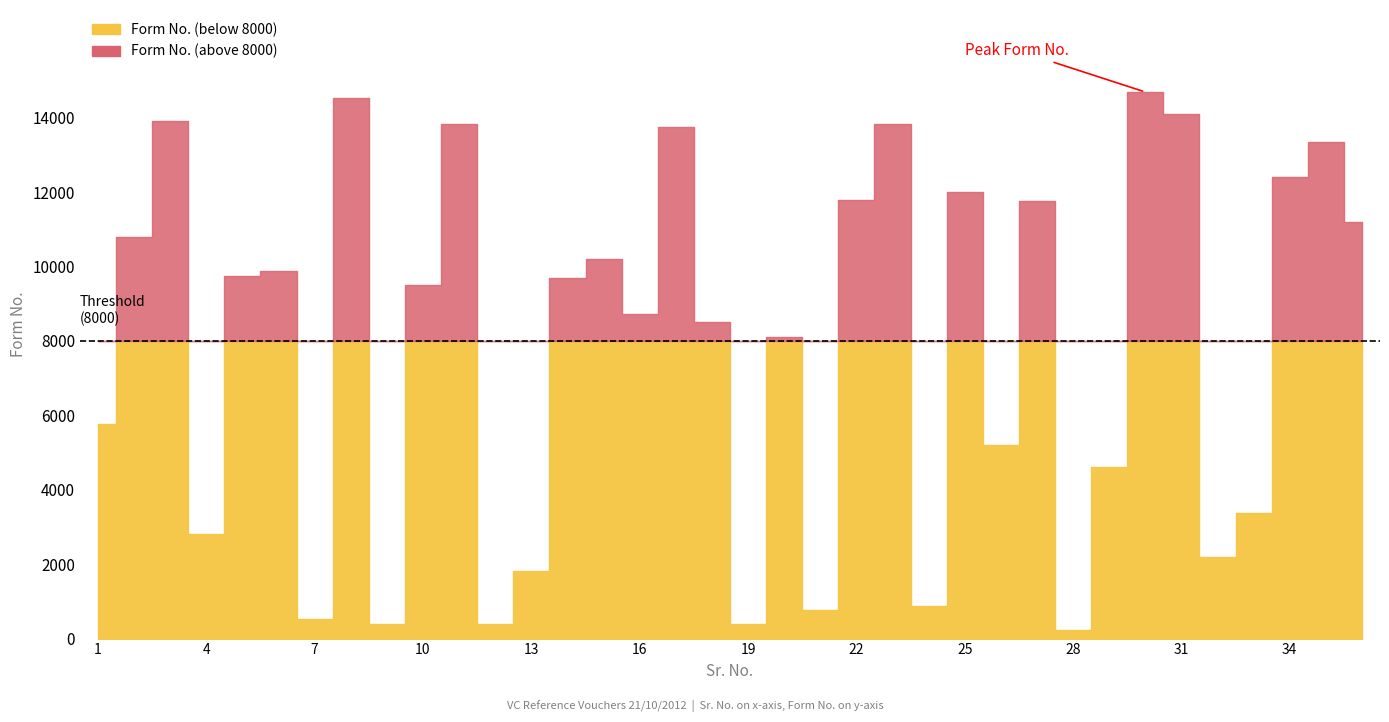

Reading left to right, transcribe all the data shown in this chart.

5777	10788	13917	2806	9754	9879	522	14520	385	9489	13821	384	1824	9684	10187	8710	13750	8510	390	8098	763	11784	13830	884	12006	5191	11770	236	4604	14688	14101	2202	3382	12410	13345	11186